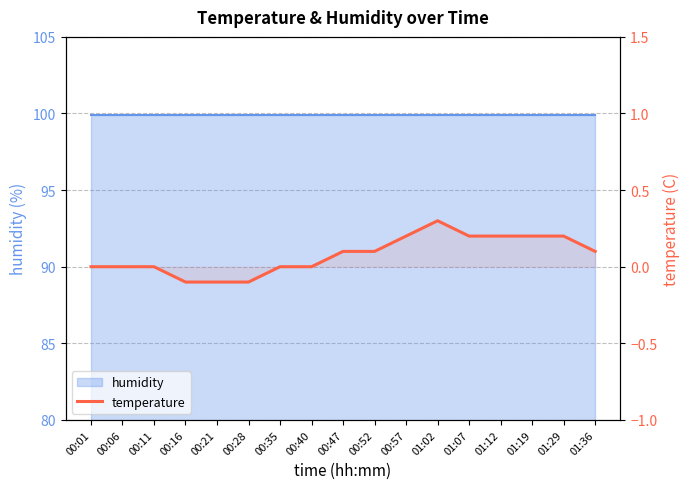

How many points are higher than both their immediate neighbors (excluding endpoints)?

1